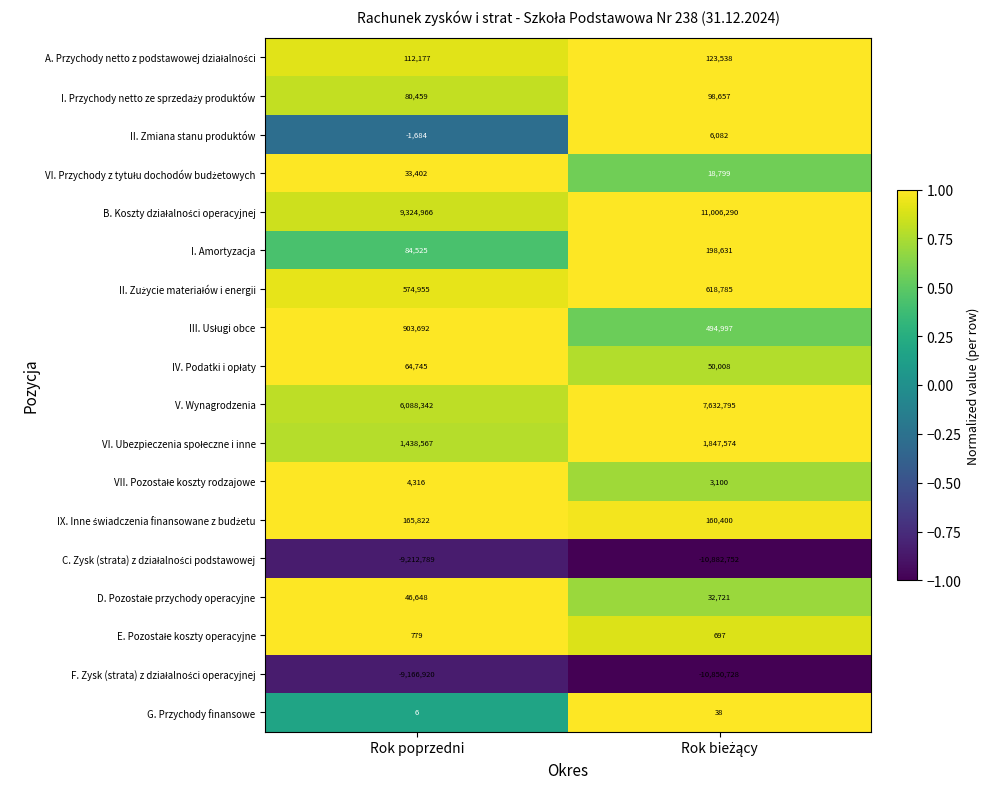

What is the sum of all V. Wynagrodzenia values?

13721137